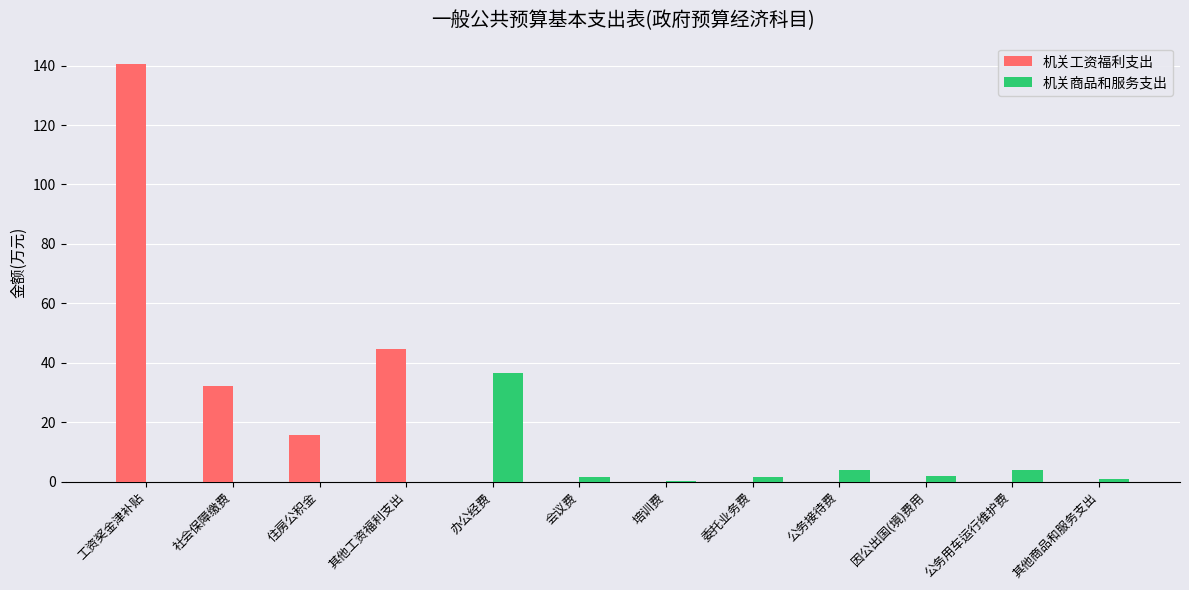

What is the maximum value for 机关工资福利支出?

140.7